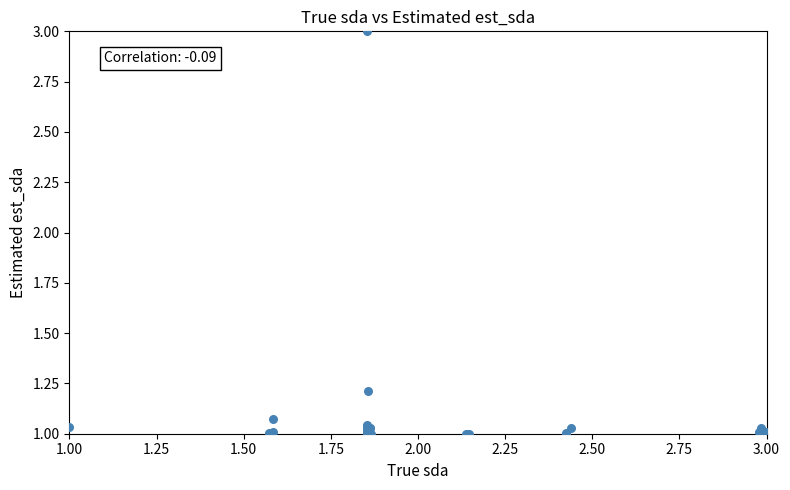

What Y value in the scatter plot is closest to 2?

1.2